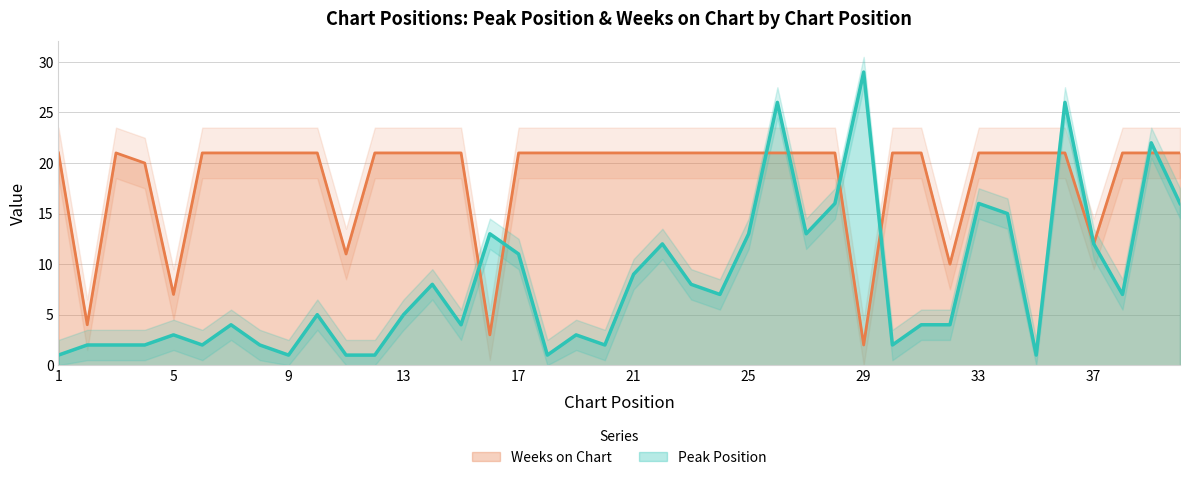

Which has a higher value, 30 or 26?

26